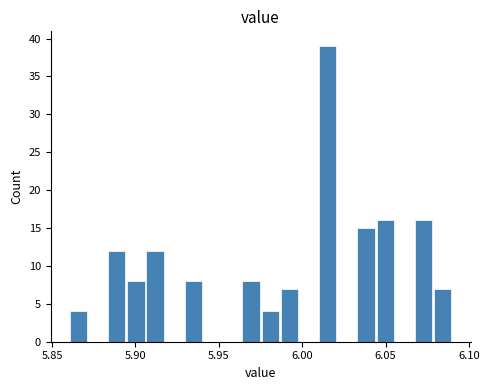

Around what value on the x-axis is the tallest bar? Give the approximate position of its centre, as read against the axis.

6.015